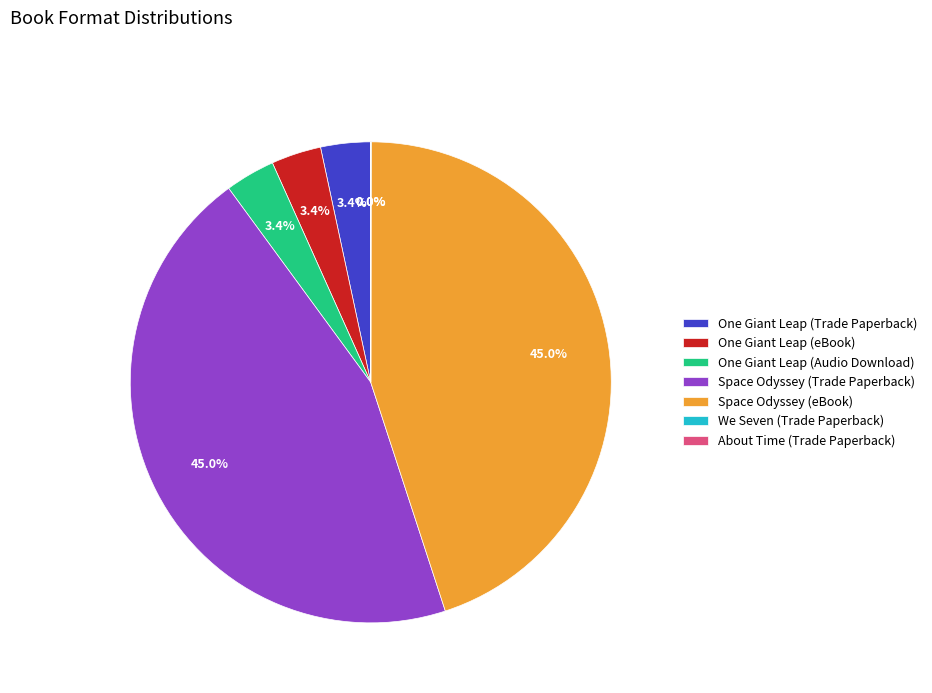

Between One Giant Leap (Audio Download) and Space Odyssey (eBook), which is larger?

Space Odyssey (eBook)